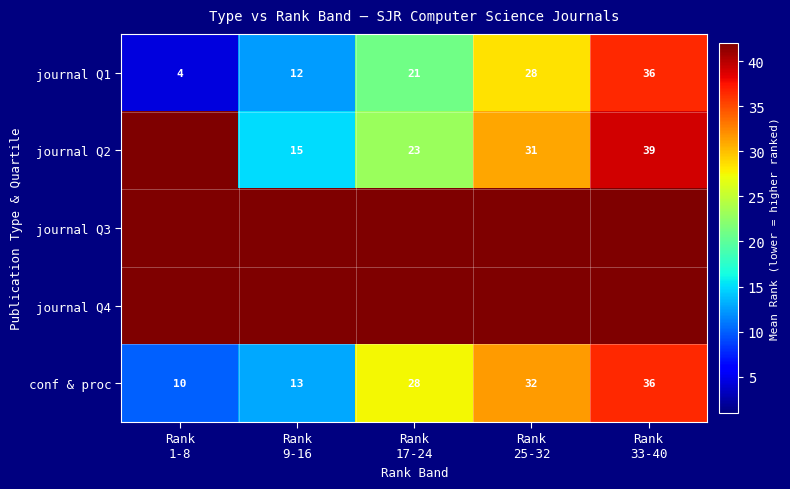

What is the minimum value for conf & proc?

10